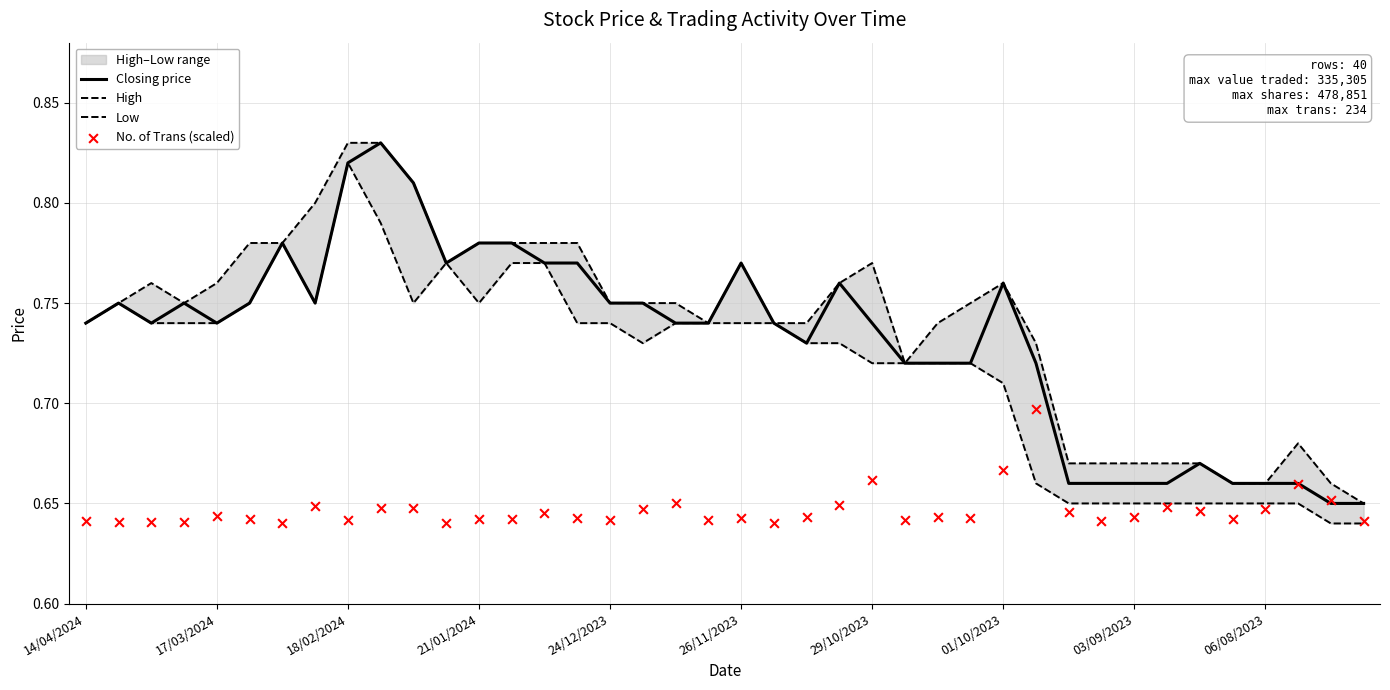

Is the value of No. of Trans (scaled) at 21/01/2024 greater than the value of High at 18?

No